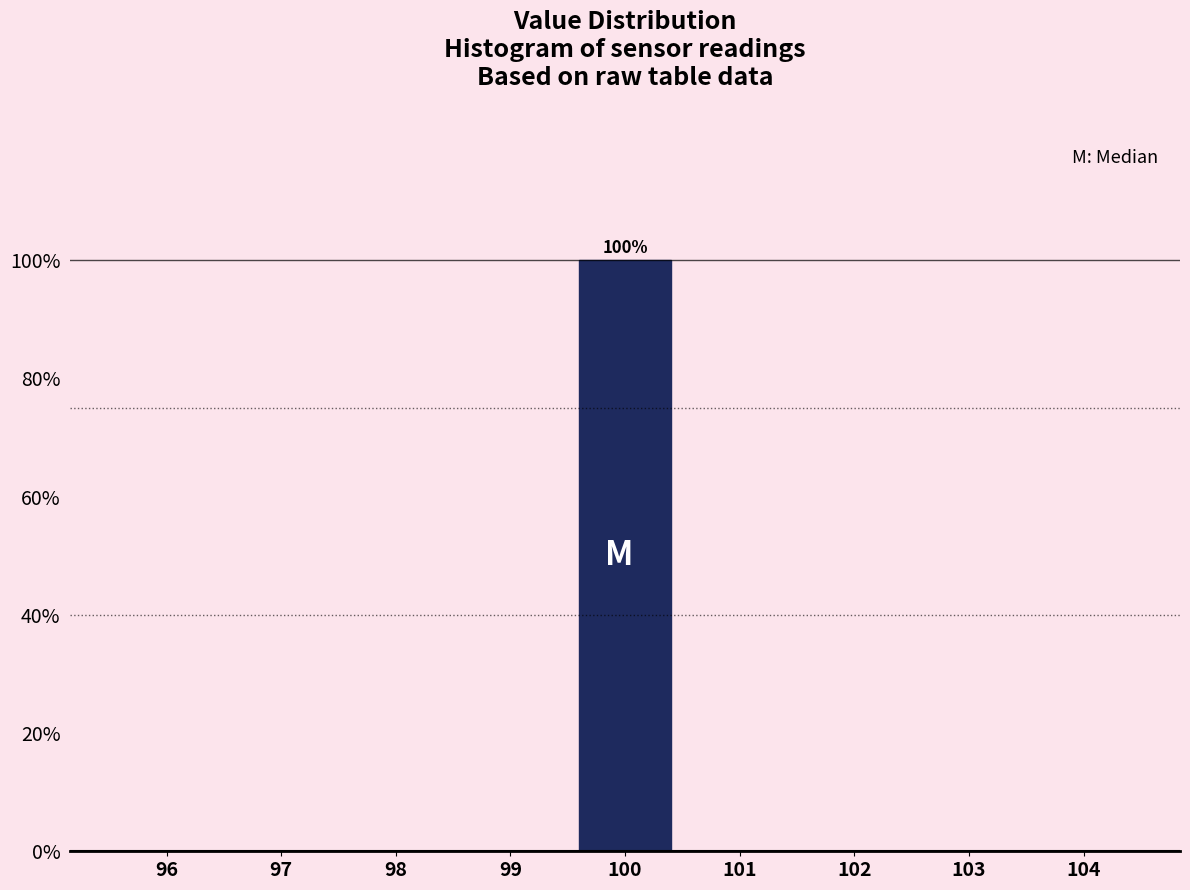

Over which range of the x-axis is the bar tallest?

99.5 to 100.5